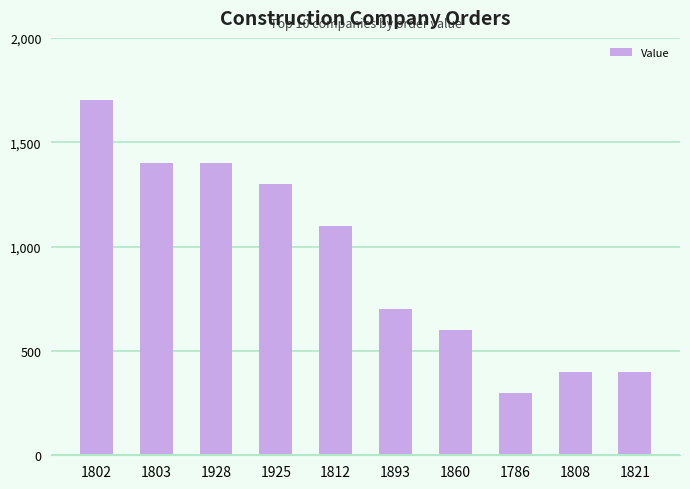

What is the greatest value displayed?

1700